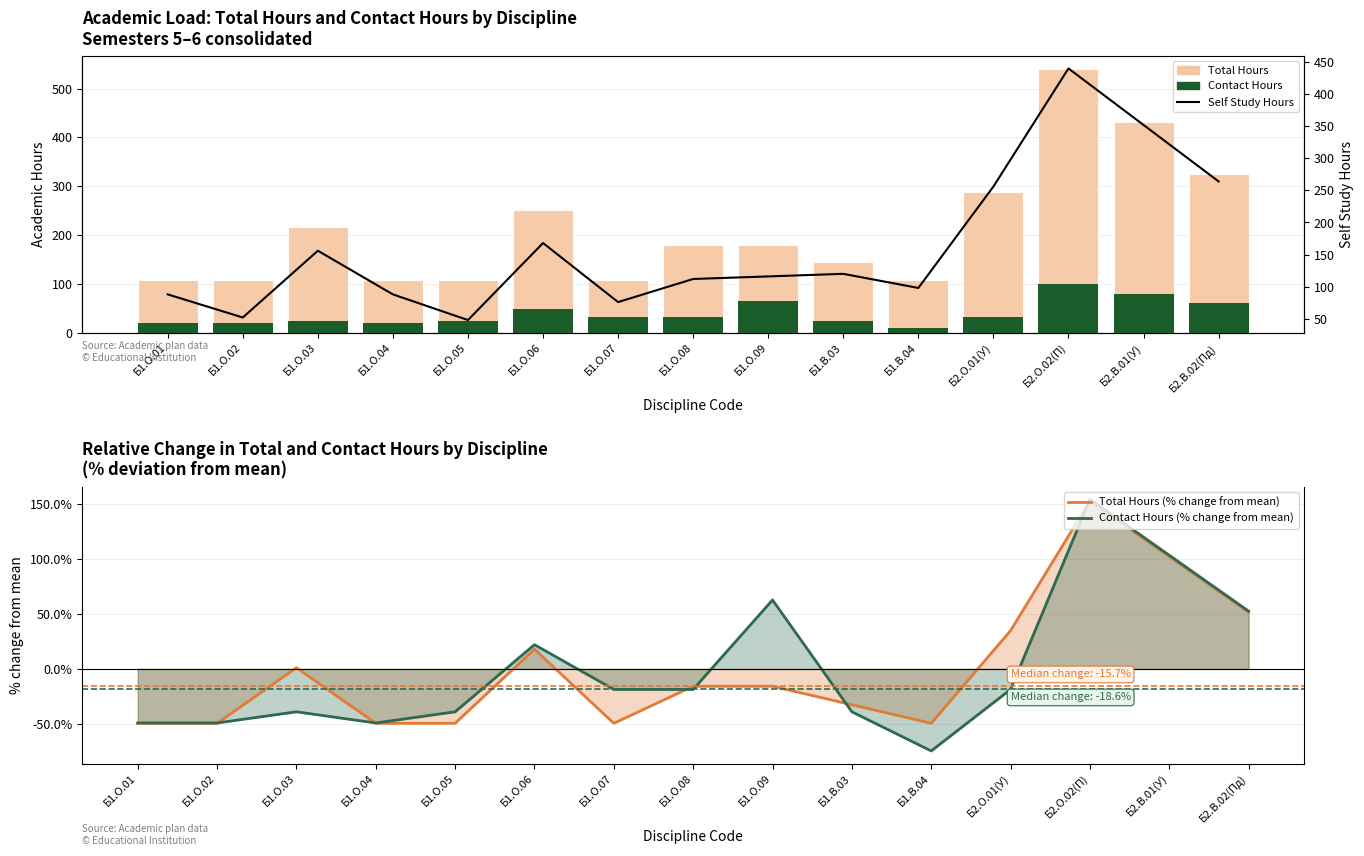

What is the total value across all series at Б1.О.03?

358.1